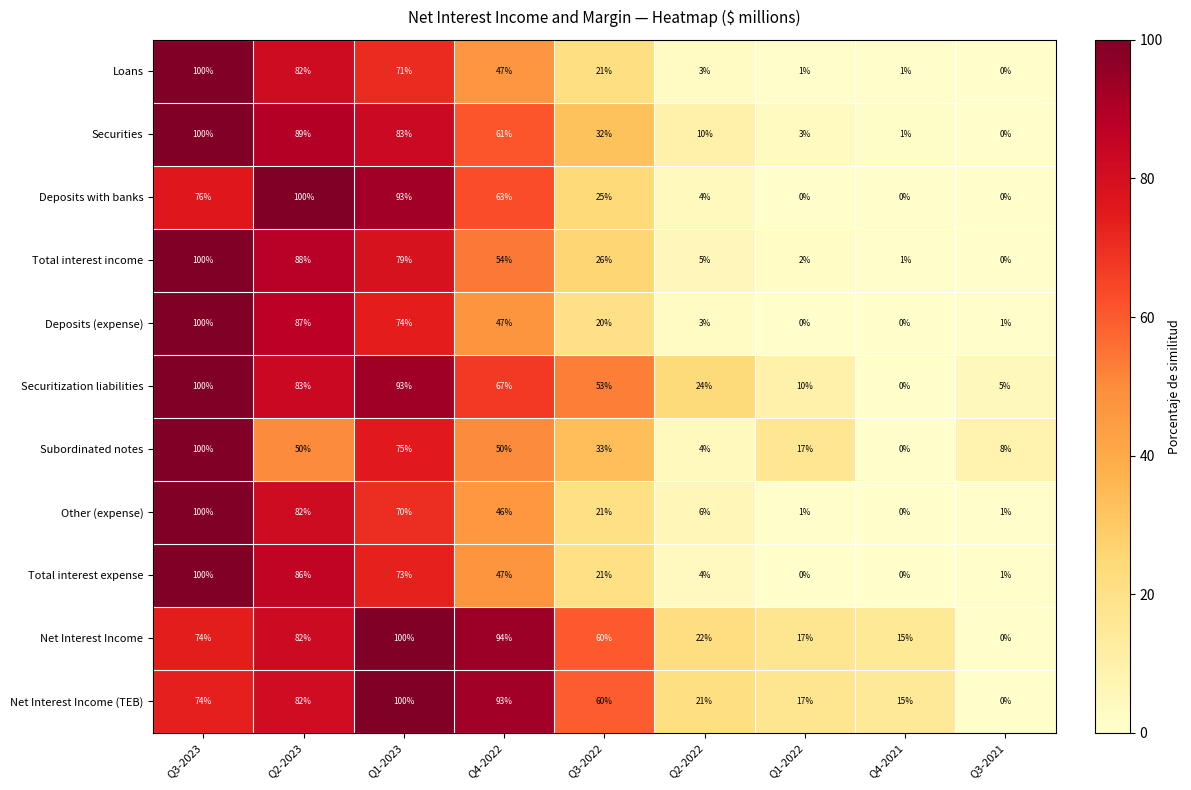

True or false: Total interest expense has a value of -30 at Q4-2021.

False